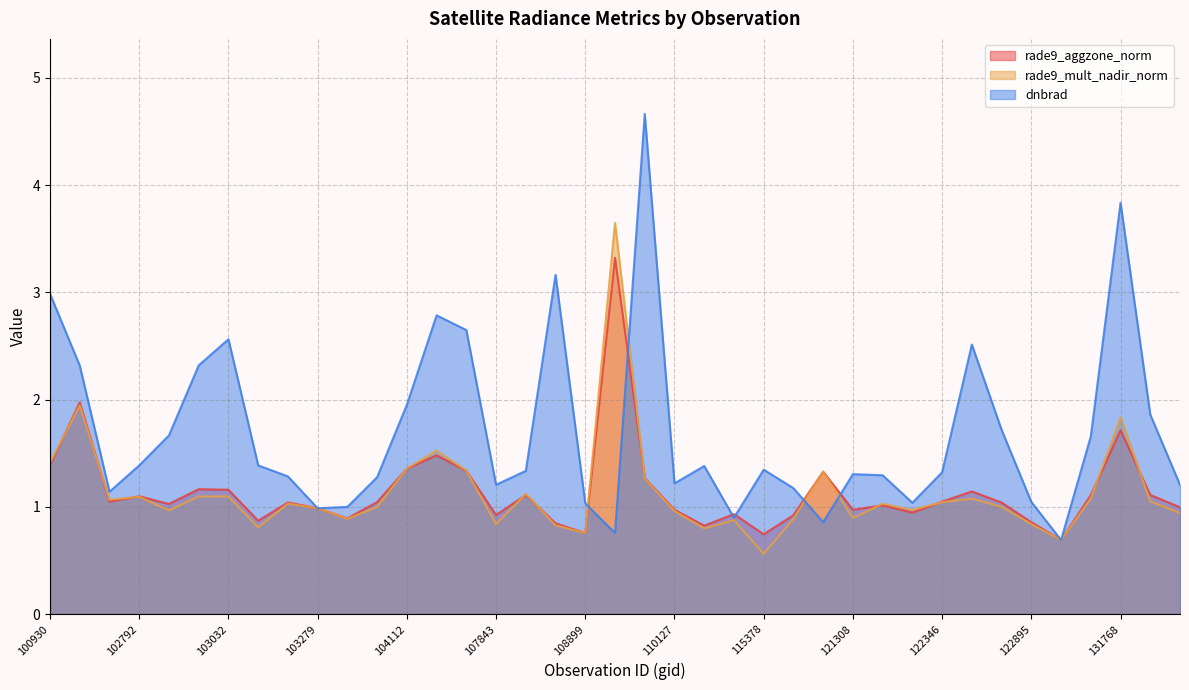

Where is dnbrad nearest to the value 2?

104112